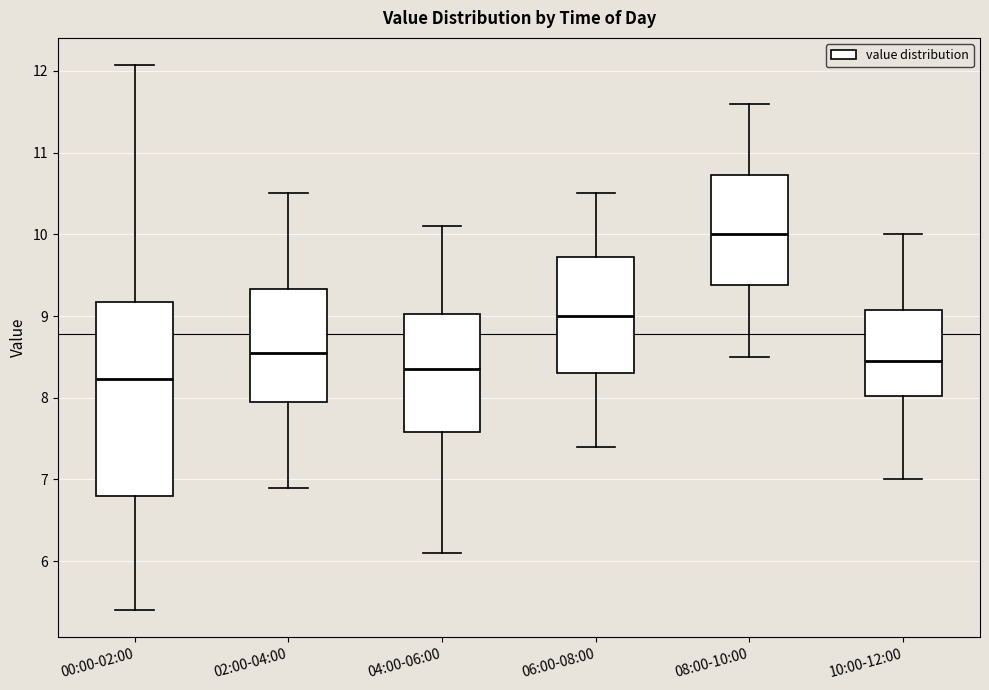

Which box has the highest median line?

08:00-10:00